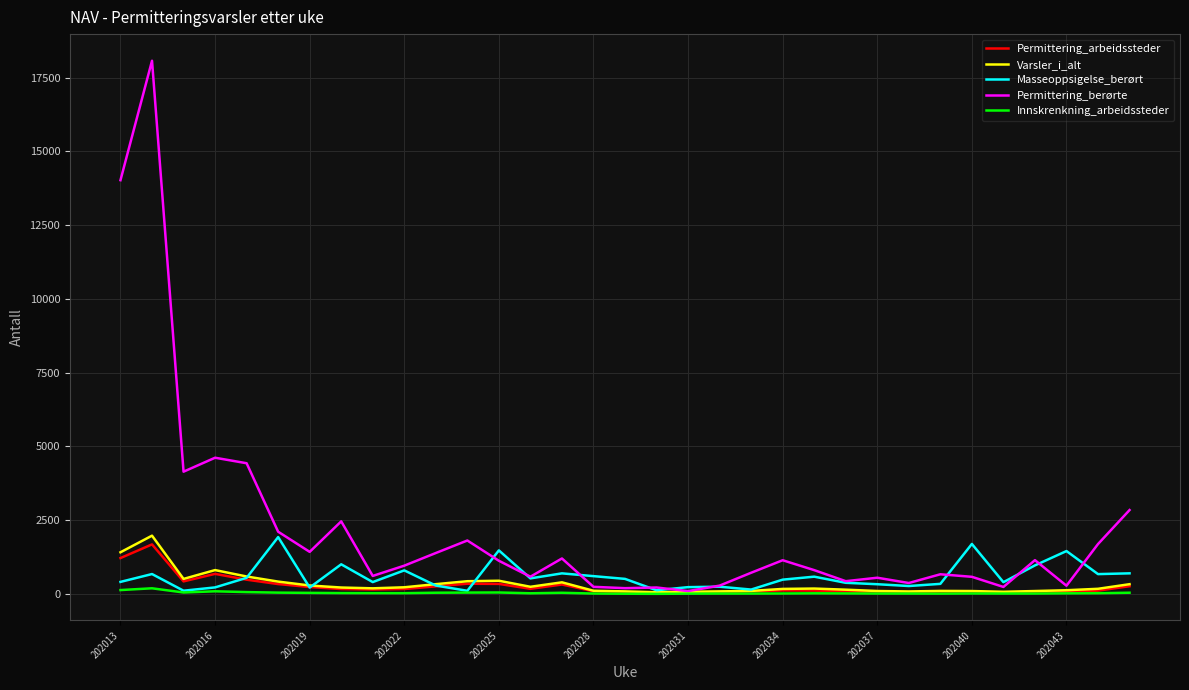

Which series has the largest total across all categories?

Permittering_berørte